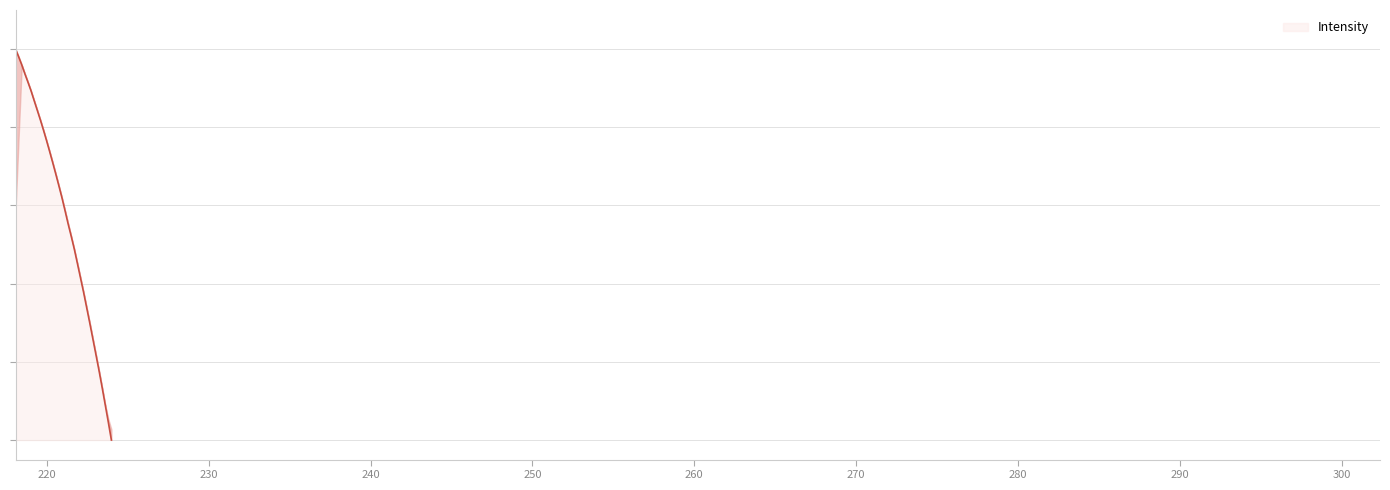

Between 221.4993 and 218.442, which is larger?

218.442